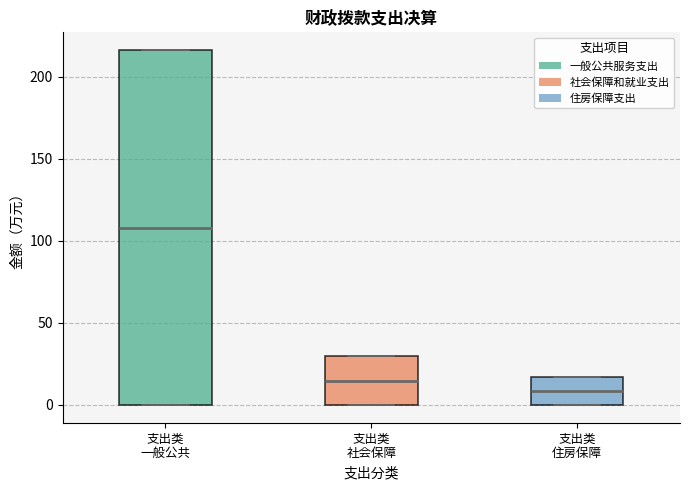

Comparing the boxes themselves (not the whiskers), which one is the tallest?

支出类 一般公共